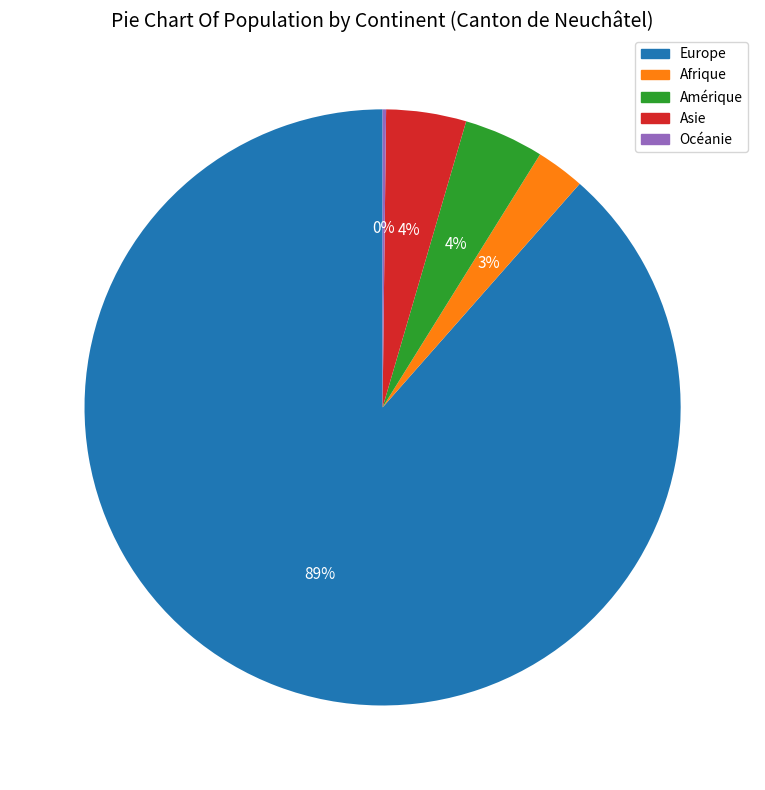

True or false: Amérique accounts for 11% of the total.

False